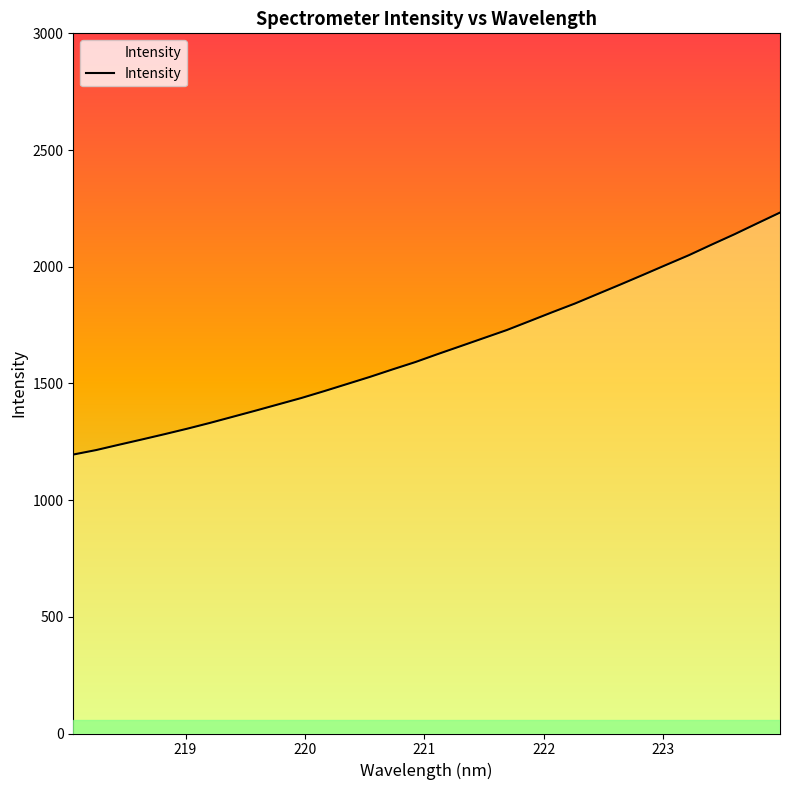

What is the smallest value displayed?

1195.3